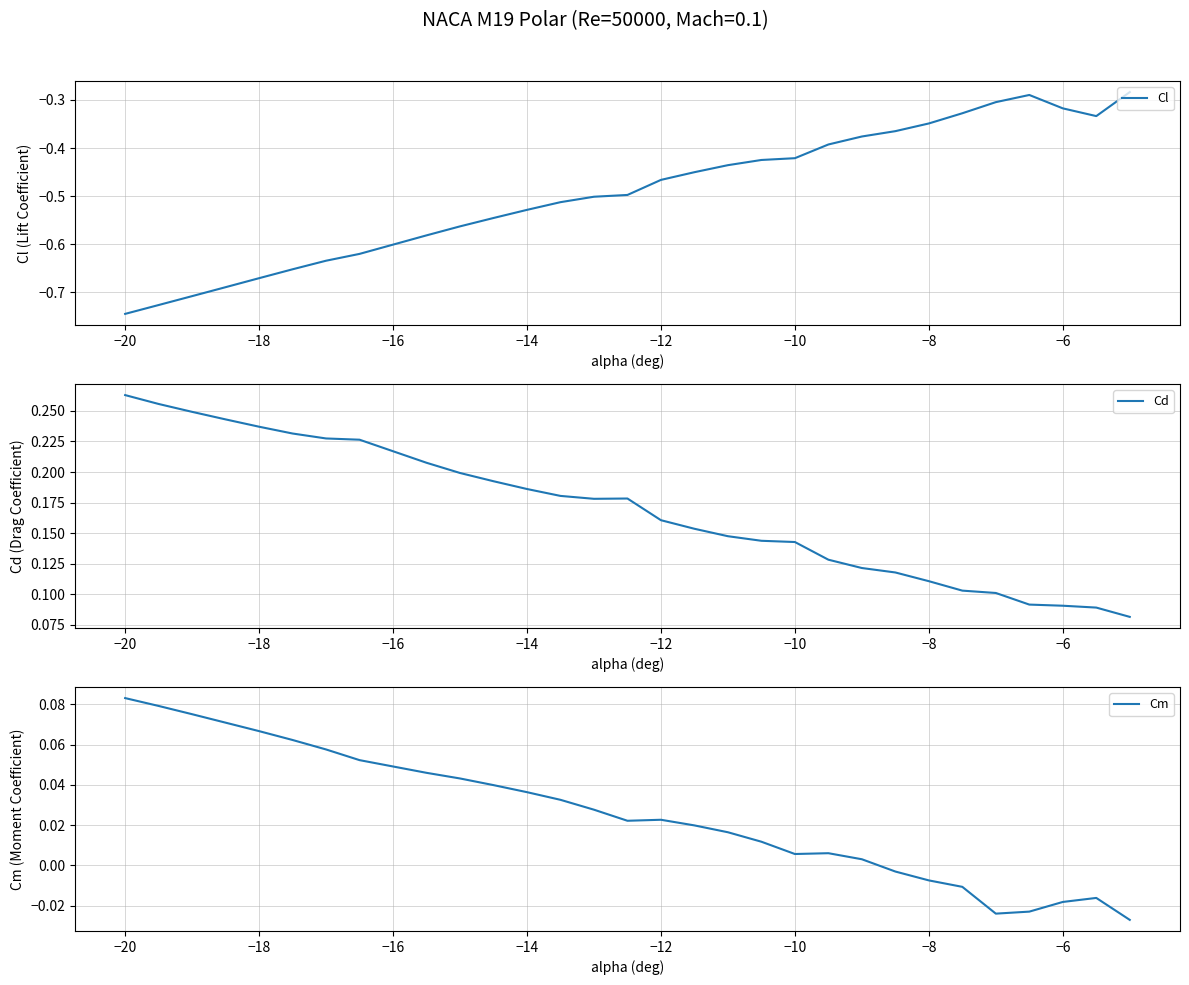

Reading right to left, what are all the values shown in this chart?

Cl: -0.3	-0.3	-0.3	-0.3	-0.3	-0.3	-0.3	-0.4	-0.4	-0.4	-0.4	-0.4	-0.4	-0.5	-0.5	-0.5	-0.5	-0.5	-0.5	-0.5	-0.6	-0.6	-0.6	-0.6	-0.7	-0.7	-0.7	-0.7	-0.7	-0.7
Cd: 0.1	0.1	0.1	0.1	0.1	0.1	0.1	0.1	0.1	0.1	0.1	0.1	0.1	0.2	0.2	0.2	0.2	0.2	0.2	0.2	0.2	0.2	0.2	0.2	0.2	0.2	0.2	0.2	0.3	0.3
Cm: -0.0	-0.0	-0.0	-0.0	-0.0	-0.0	-0.0	-0.0	0.0	0.0	0.0	0.0	0.0	0.0	0.0	0.0	0.0	0.0	0.0	0.0	0.0	0.0	0.1	0.1	0.1	0.1	0.1	0.1	0.1	0.1